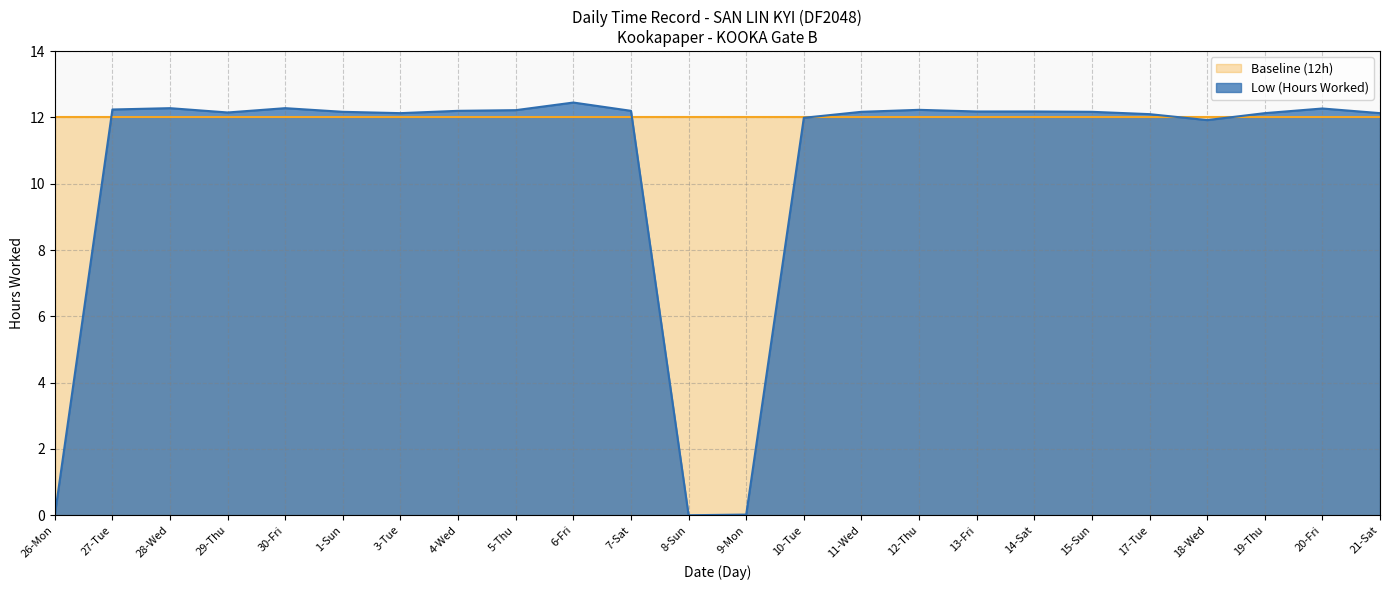

How many points are lower than both their immediate neighbors (excluding endpoints)?

4